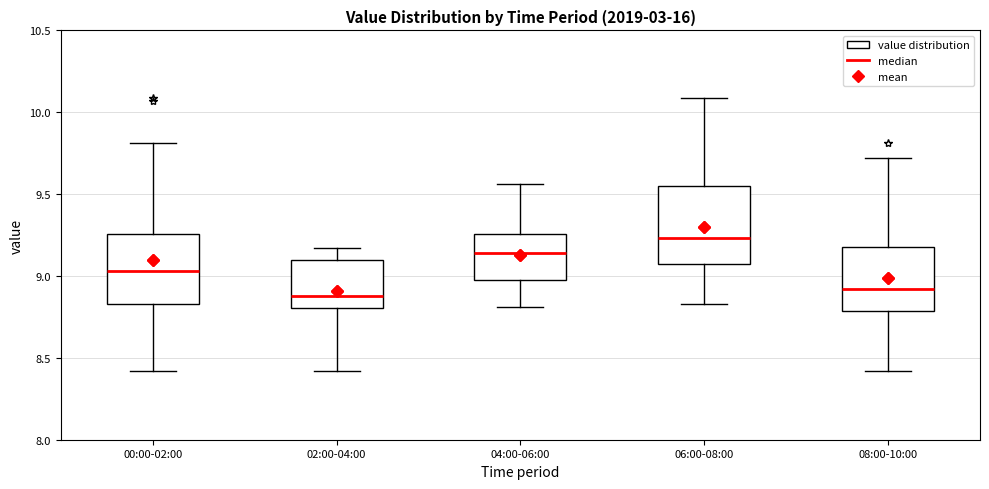

Which box is the tallest, from its lower edge to its upper edge?

06:00-08:00